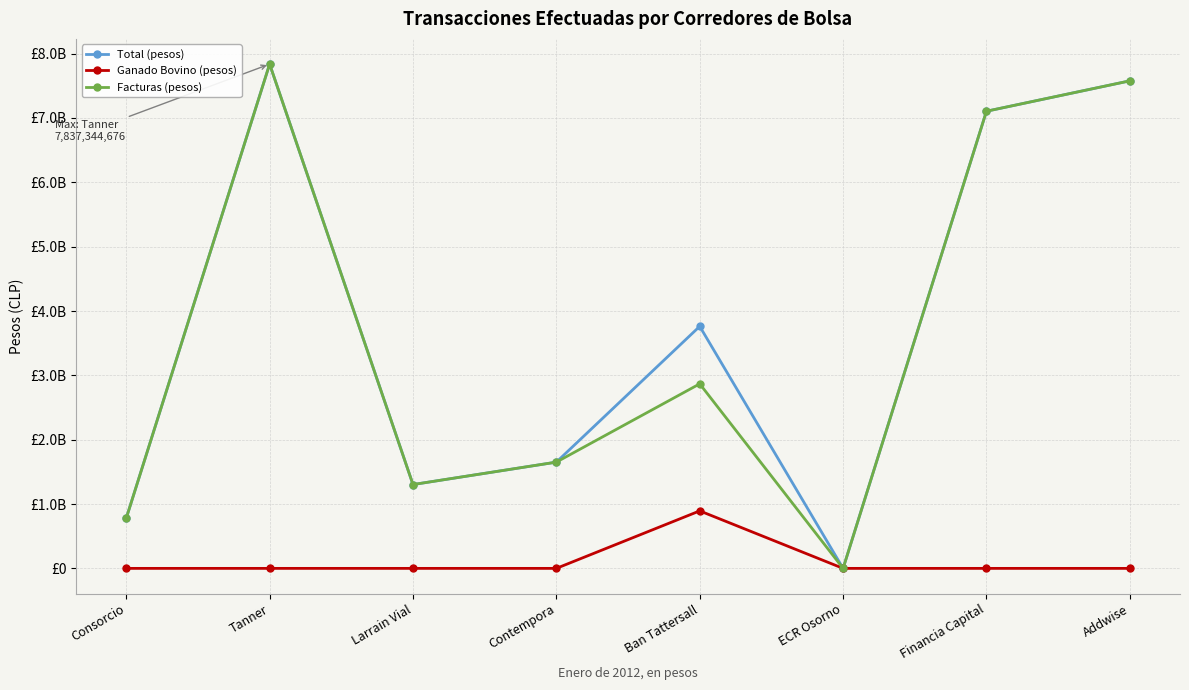

Reading left to right, transcribe all the data shown in this chart.

Total (pesos): Consorcio=780345304	Tanner=7837344676	Larrain Vial=1302904848	Contempora=1651321350	Ban Tattersall=3761602071	ECR Osorno=0	Financia Capital=7104730340	Addwise=7577167727
Ganado Bovino (pesos): Consorcio=0	Tanner=0	Larrain Vial=0	Contempora=0	Ban Tattersall=893570000	ECR Osorno=0	Financia Capital=0	Addwise=0
Facturas (pesos): Consorcio=780345304	Tanner=7837344676	Larrain Vial=1302904848	Contempora=1651321350	Ban Tattersall=2868032071	ECR Osorno=0	Financia Capital=7104730340	Addwise=7577167727